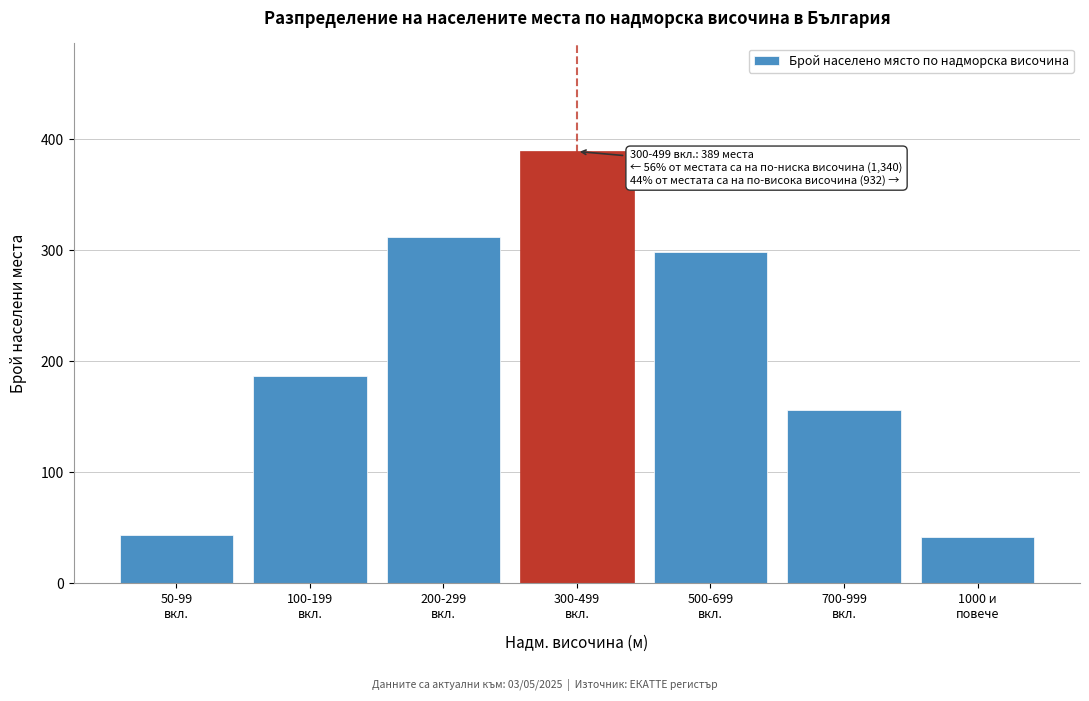

Reading right to left, transcribe all the data shown in this chart.

42	156	298	389	312	187	44